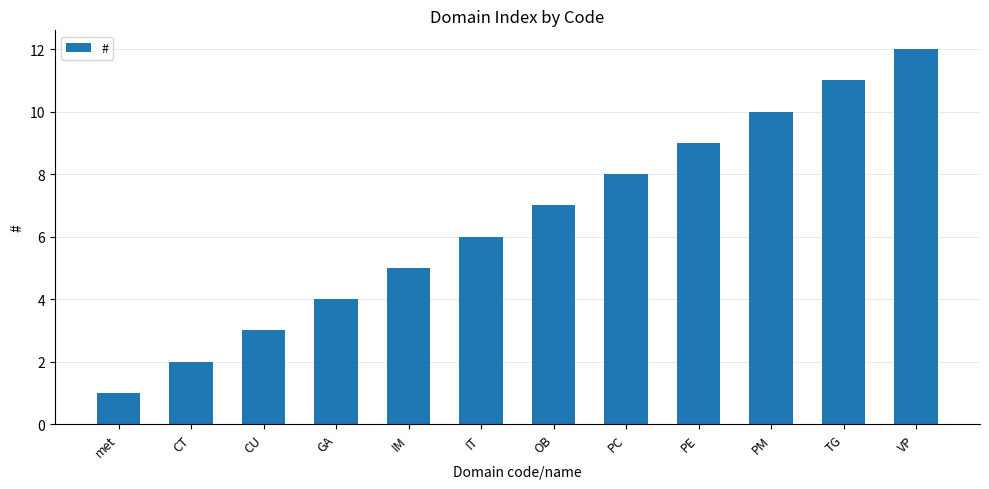

List the labels in order of value, largest first.

VP, TG, PM, PE, PC, OB, IT, IM, GA, CU, CT, met